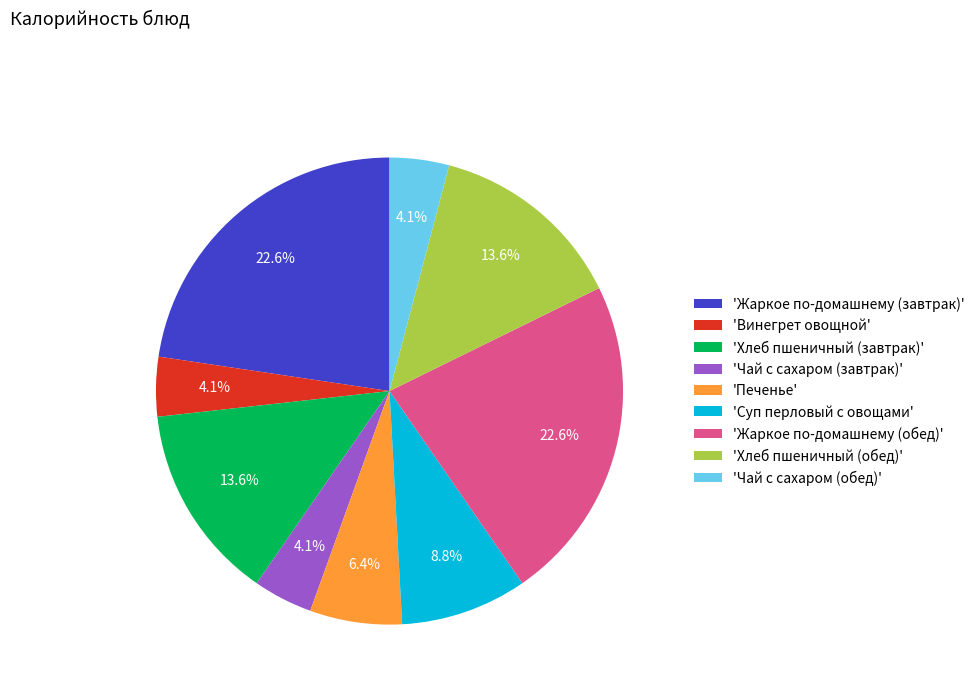

What is the total percentage of 'Винегрет овощной' and 'Чай с сахаром (завтрак)'?

8.2%